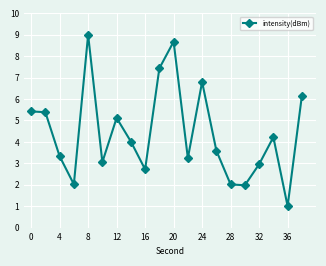

True or false: the data has more than 0 interior local peaks.

True